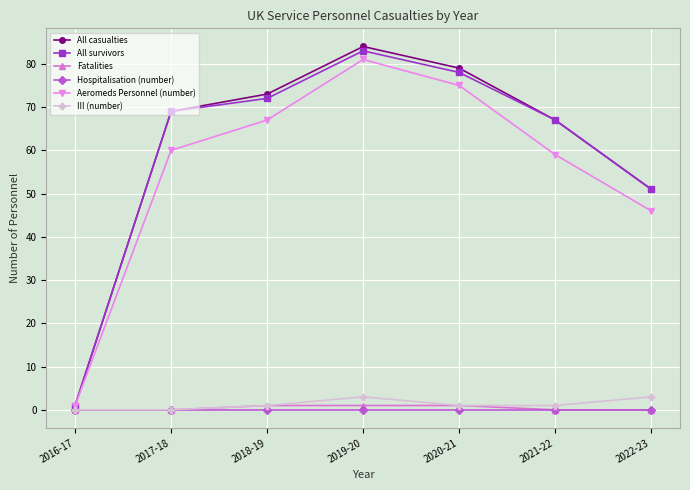

What is the total value across all series at 2021-22?

194